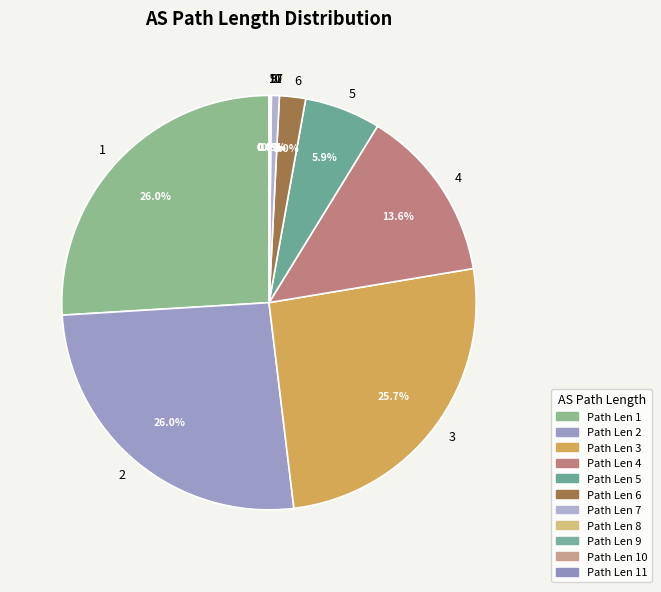

Does any single category account for the majority?

No